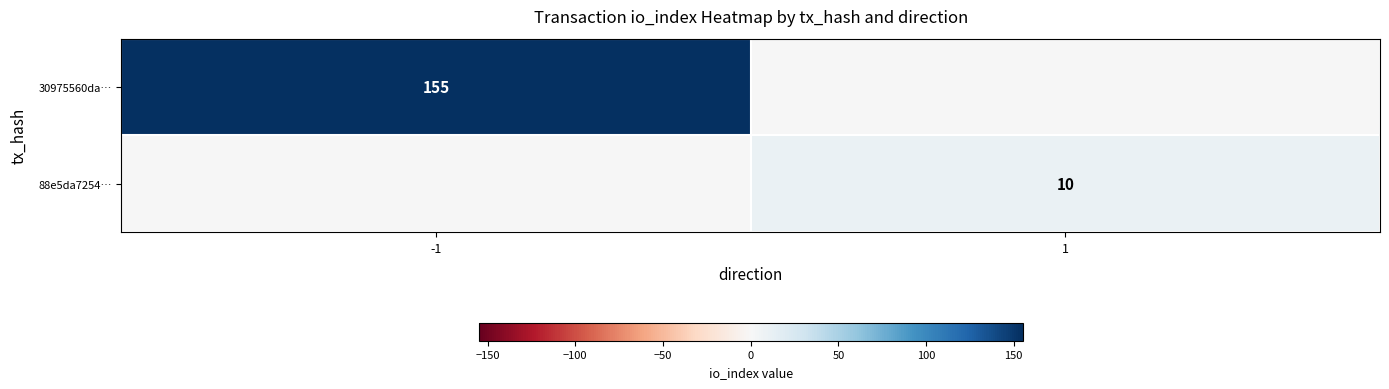

Is the value of 30975560da… at -1 greater than the value of 88e5da7254… at 1?

Yes